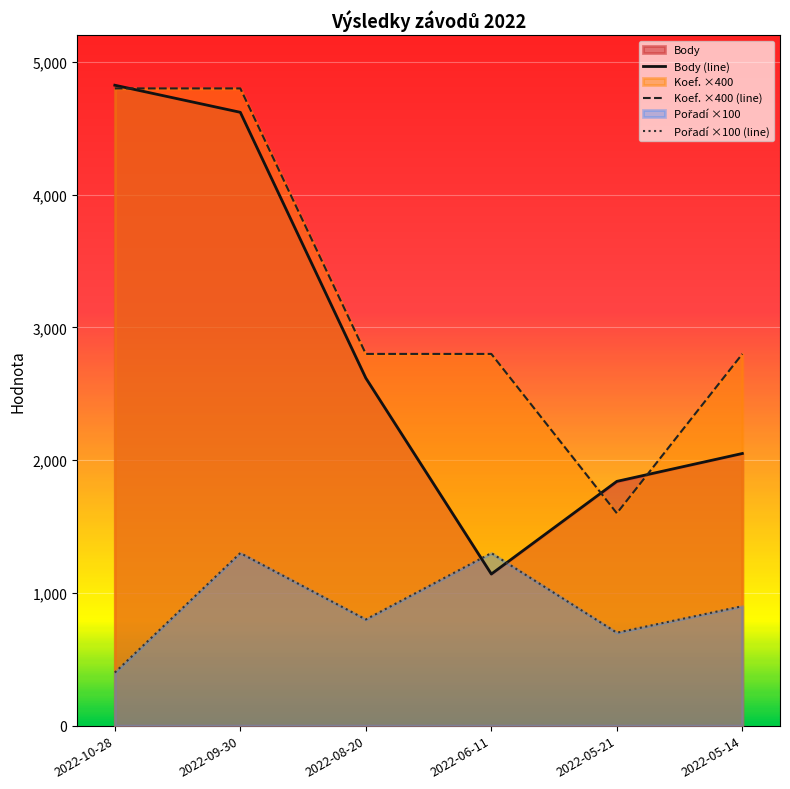

Count the number of categories in the chart.

6